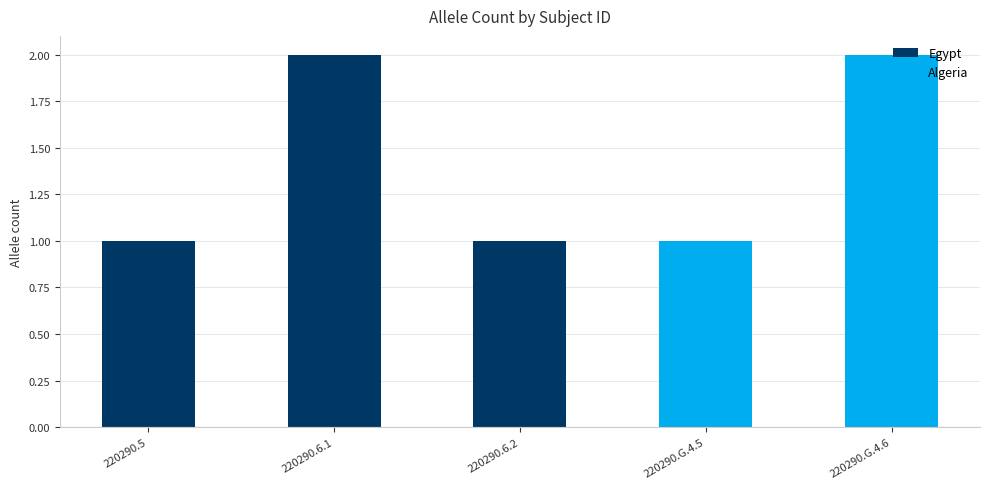

What is the sum of all values?

7